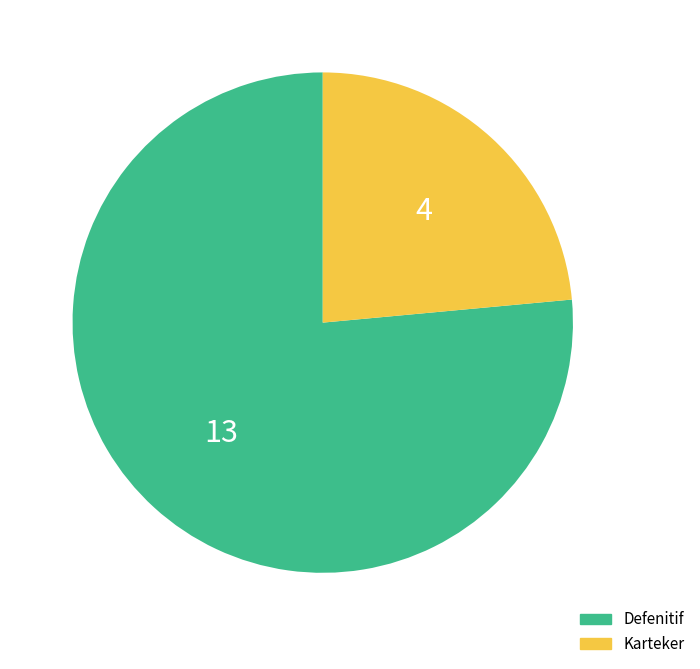

The Karteker slice represents 31% of the pie. True or false?

False